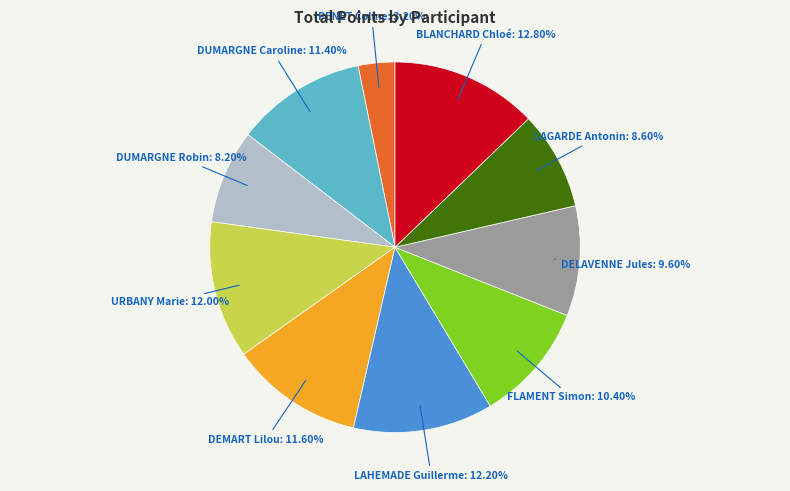

To the nearest percent, what portion does URBANY Marie represent?

12%